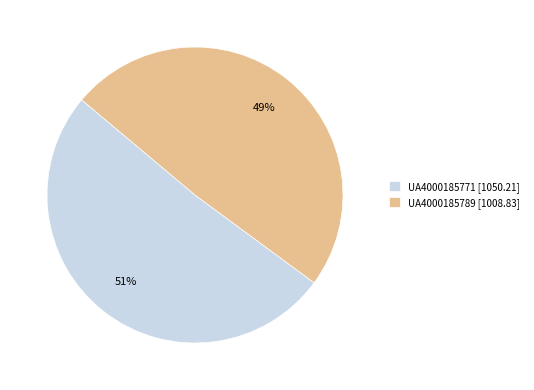

Between UA4000185771 and UA4000185789, which is larger?

UA4000185771